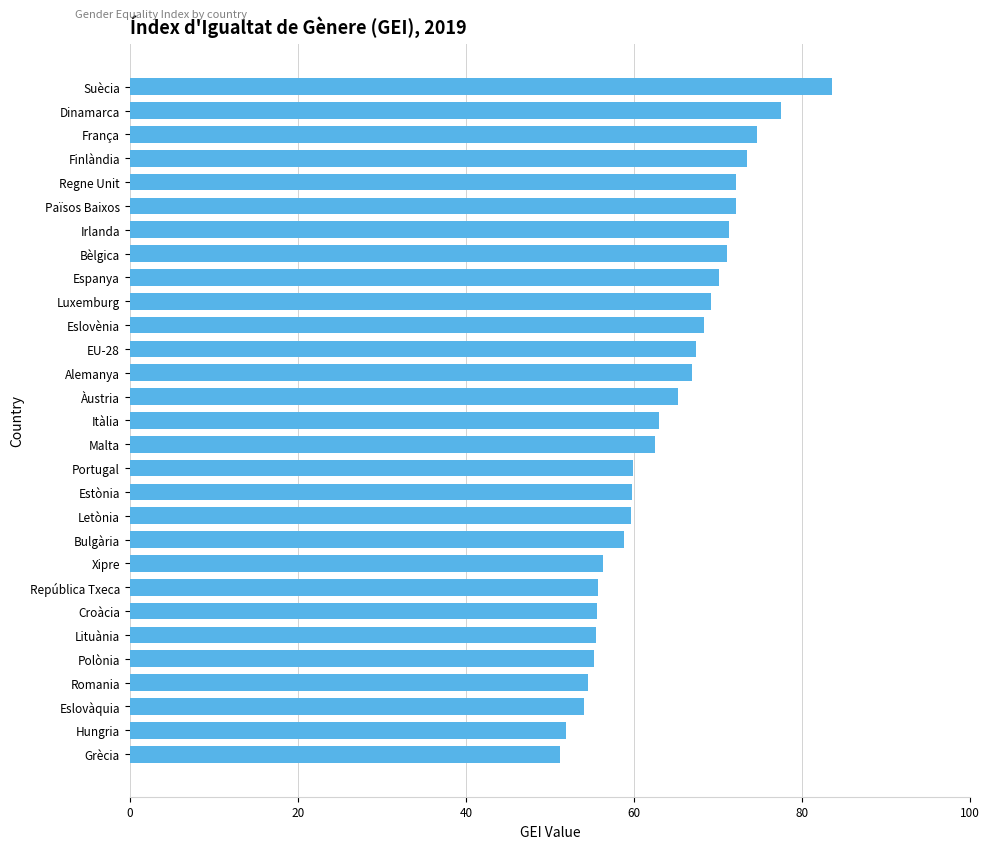

What is the change in value from Irlanda to Grècia?

-20.1